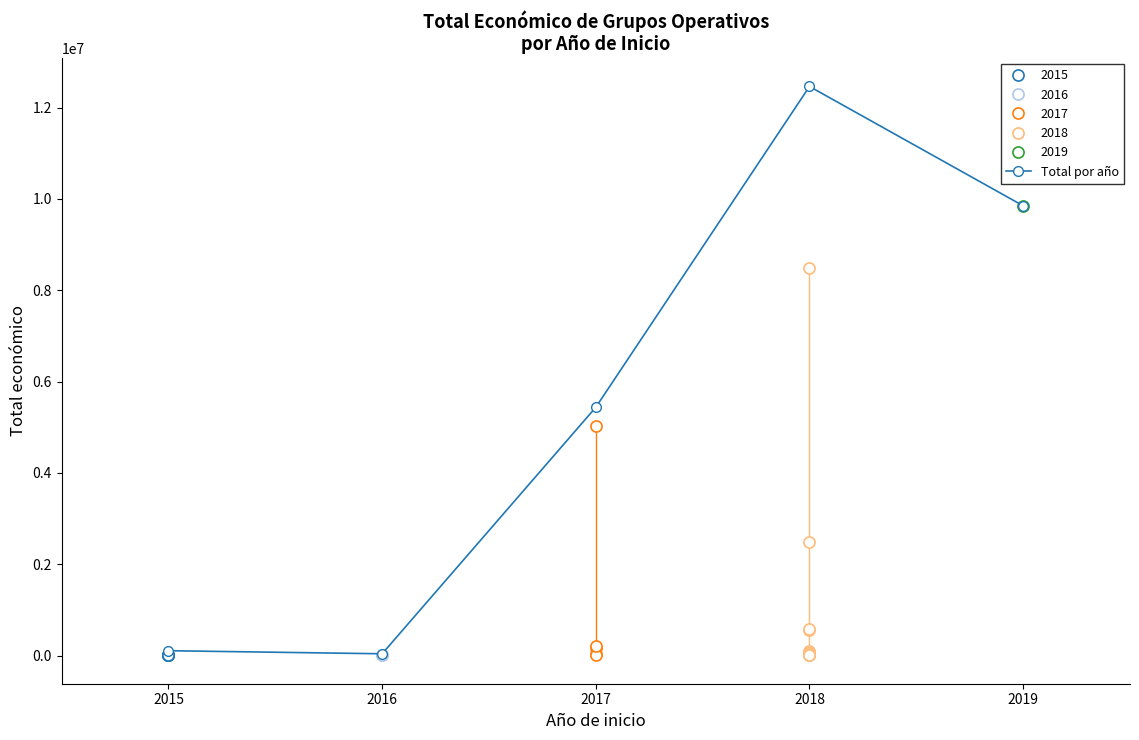

What is the difference between the values at 2017 and 2015?

5329798